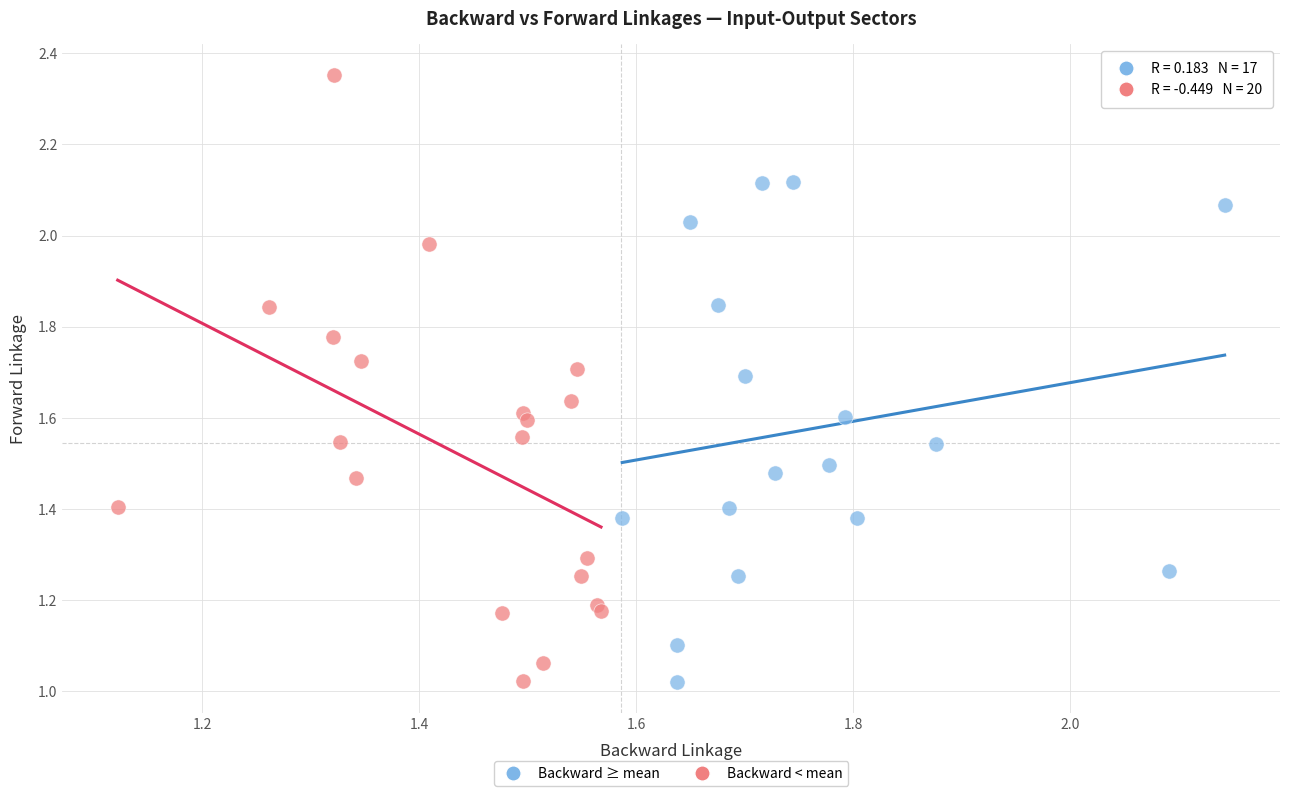

Which series has the widest spread of Y values?

Backward < mean